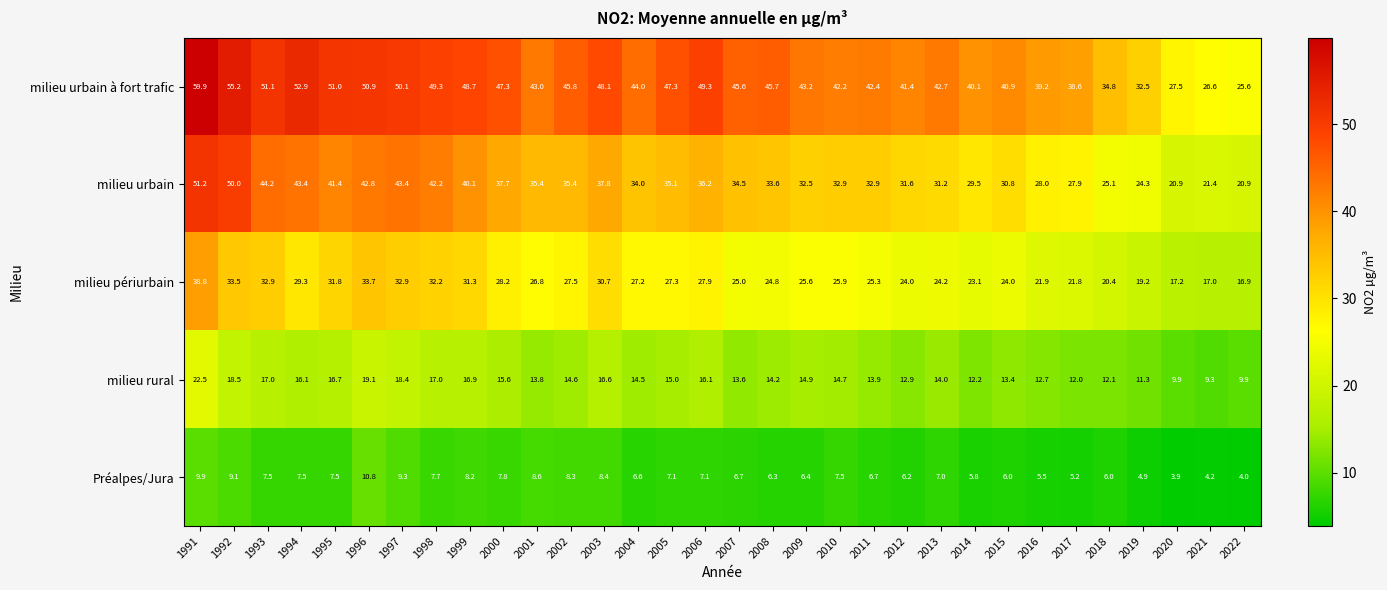

What is the smallest value displayed?

3.9